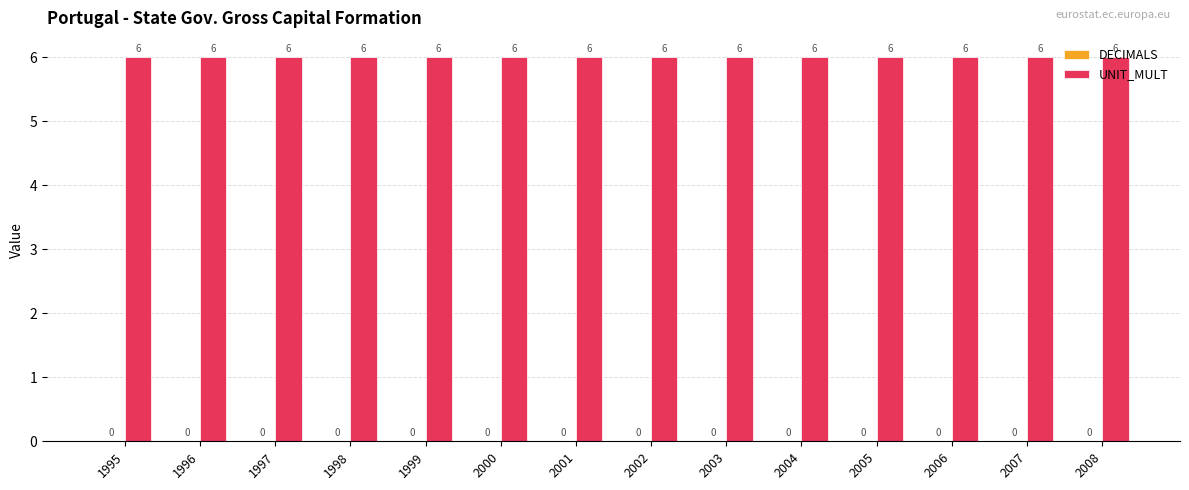

Are the bars horizontal?

No